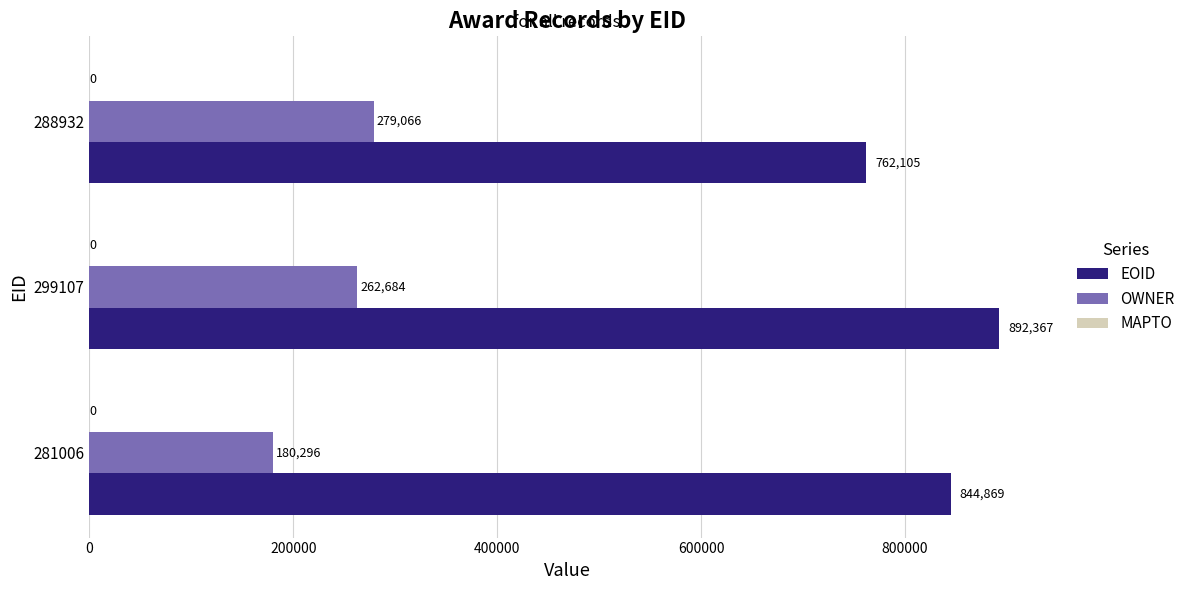

Count the OWNER values in the range 180296 to 279066.

3